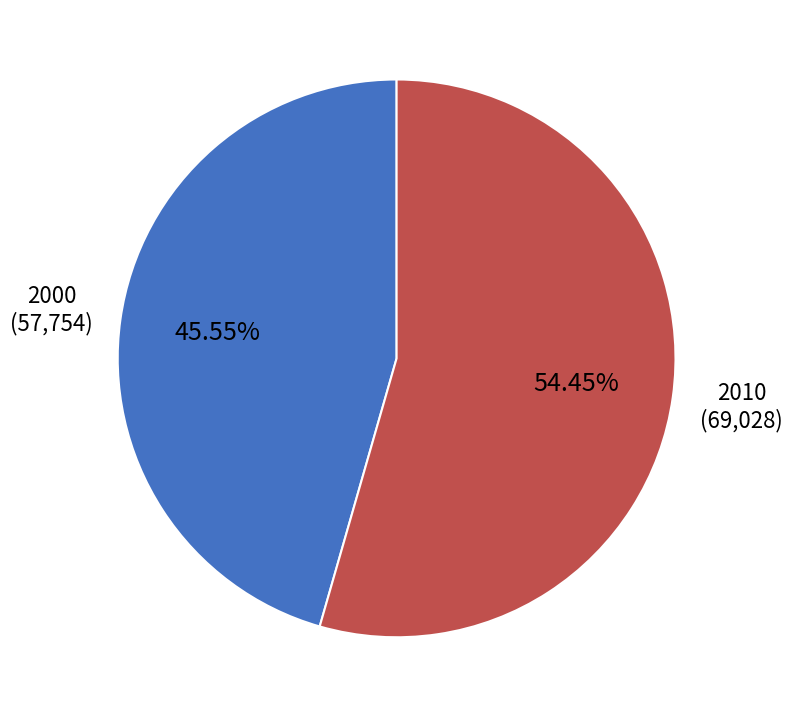

To the nearest percent, what portion does 2010 represent?

54%